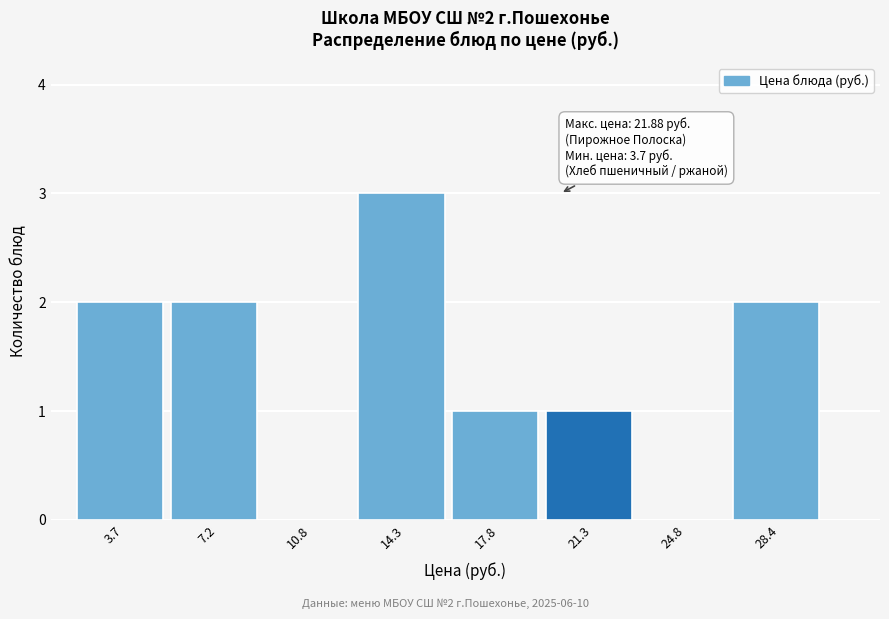

Reading left to right, list all the values displayed in this chart.

3.7=2	7.2=2	10.8=0	14.3=3	17.8=1	21.3=1	24.8=0	28.4=2